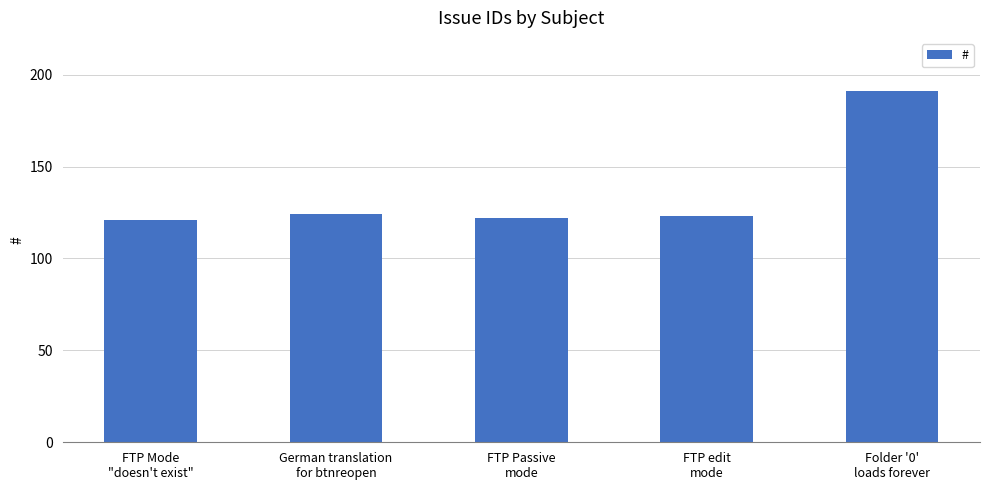

How many bars are there in total?

5